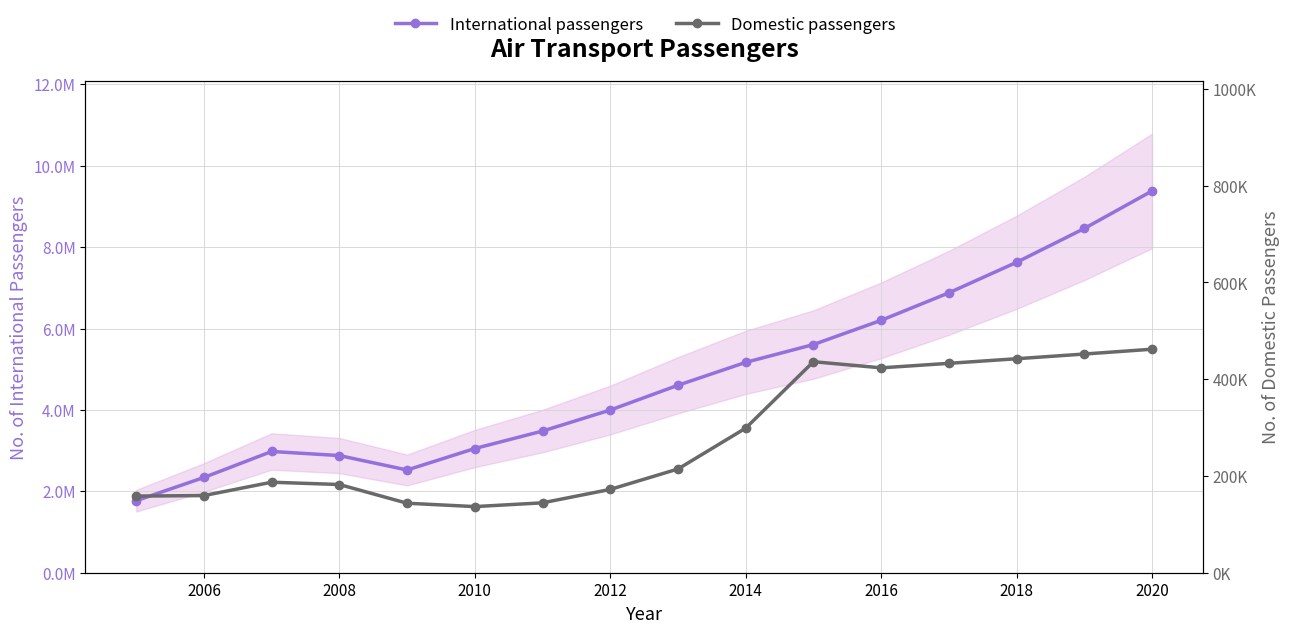

At 2018, list the series in order from smallest to largest.

Domestic passengers, International passengers